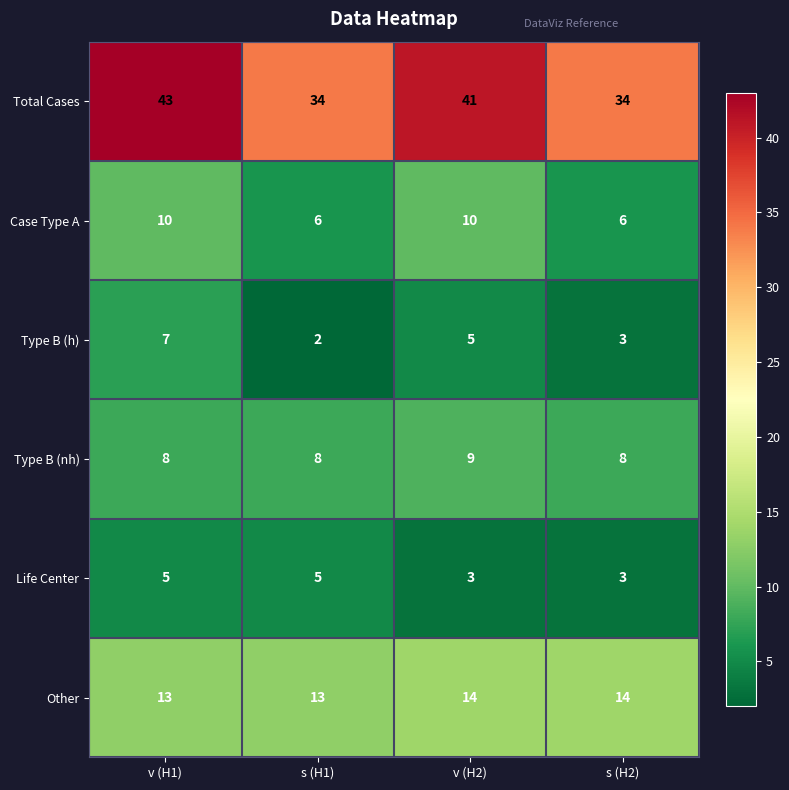

Count the number of categories in the chart.

4